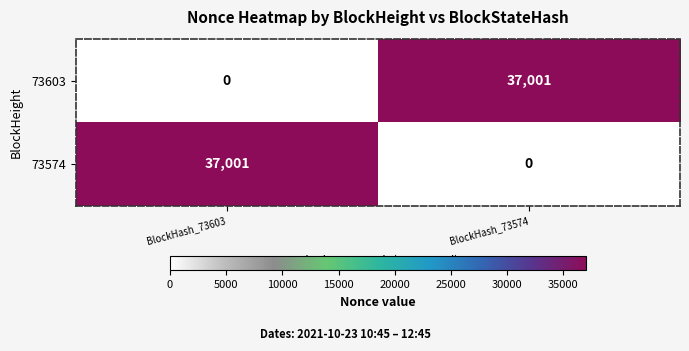

What value does the 73603 series have at BlockHash_73574, to the nearest 50?

37000